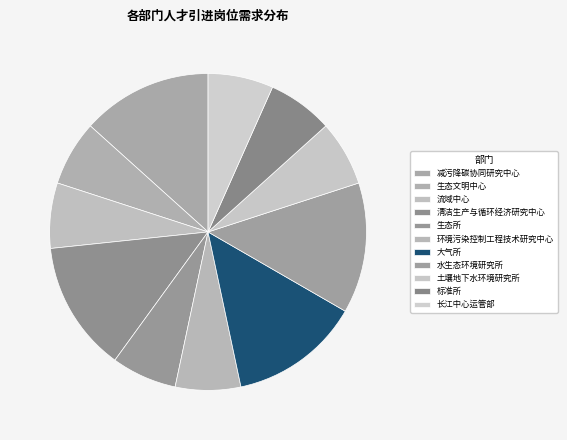

Count the number of slices in the pie.

11